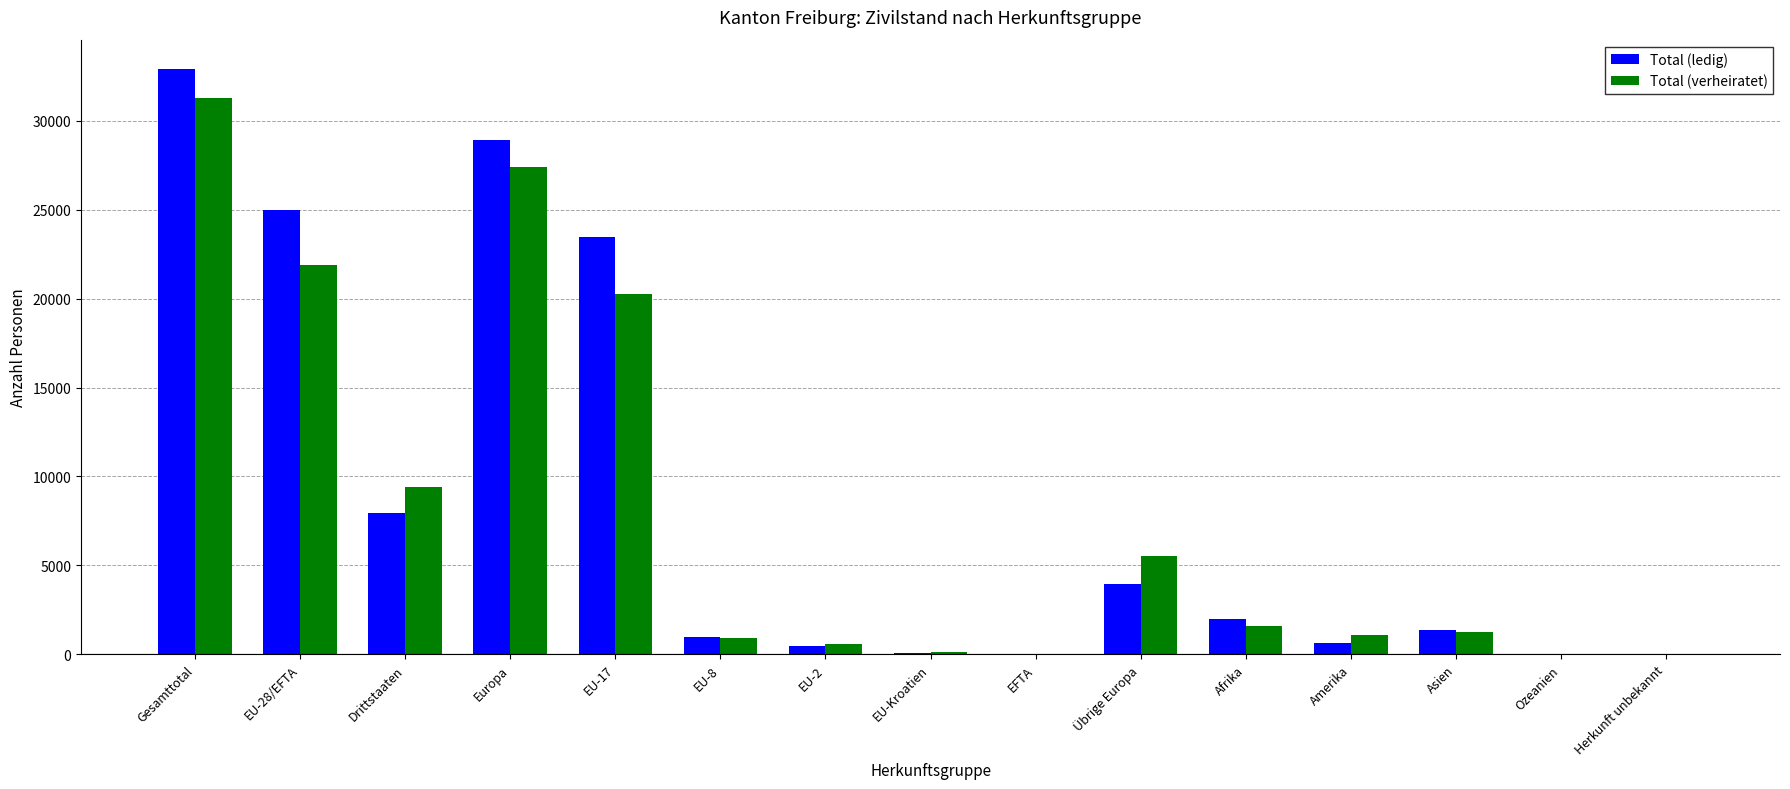

How many data points does each series have?

15